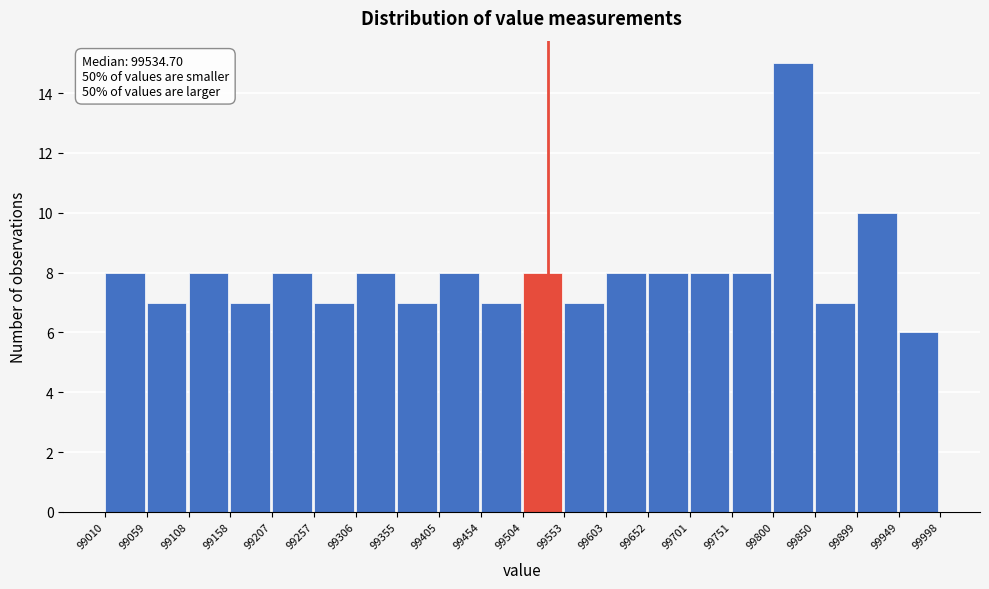

Over which range of the x-axis is the bar tallest?

99800 to 99850